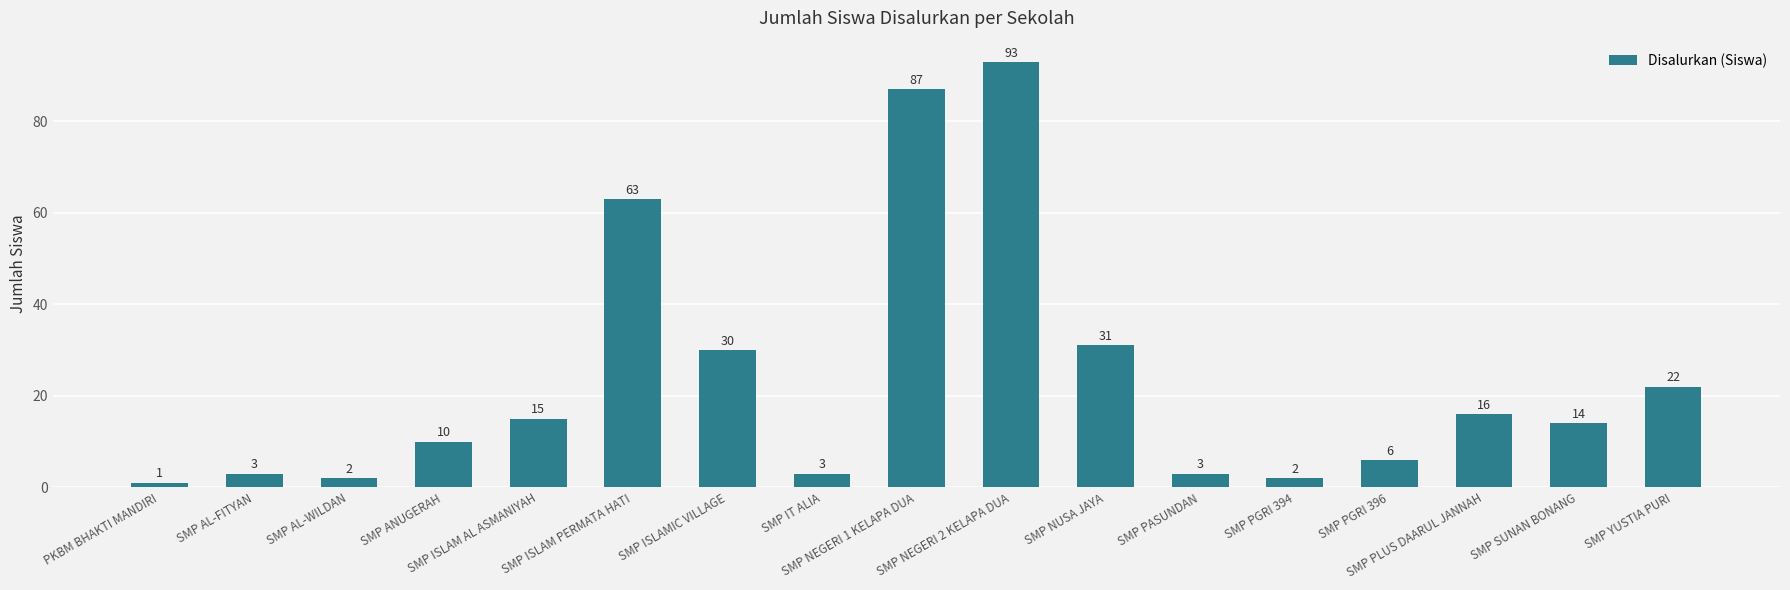

Does the chart contain any negative values?

No